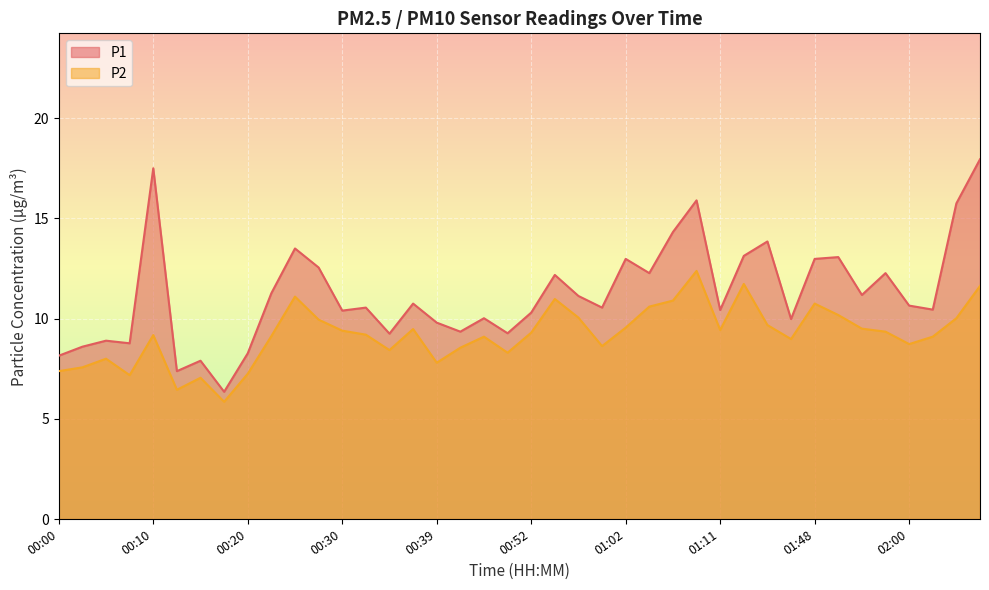

What is the sum of the P2 values at 01:02 and 01:53?

19.1